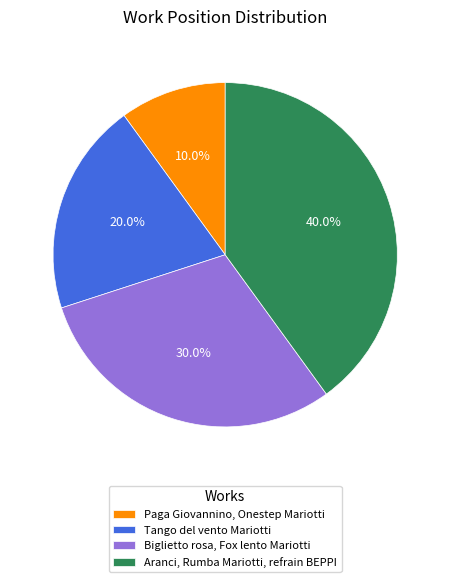

What is the largest slice in the pie chart?

Aranci, Rumba Mariotti, refrain BEPPI